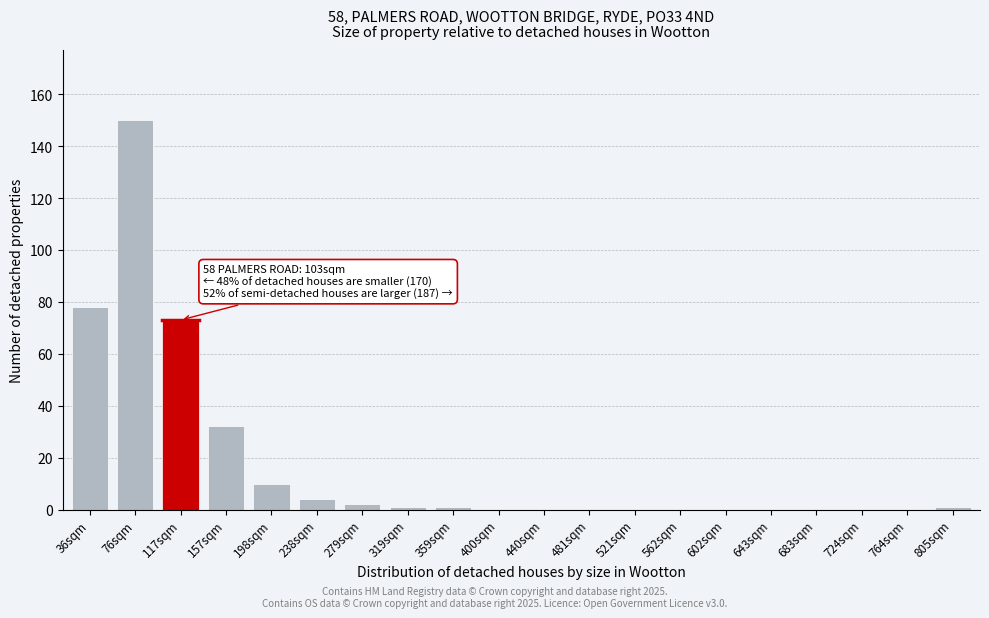

Reading left to right, what are all the values shown in this chart?

36sqm=78	76sqm=150	117sqm=73	157sqm=32	198sqm=10	238sqm=4	279sqm=2	319sqm=1	359sqm=1	400sqm=0	440sqm=0	481sqm=0	521sqm=0	562sqm=0	602sqm=0	643sqm=0	683sqm=0	724sqm=0	764sqm=0	805sqm=1